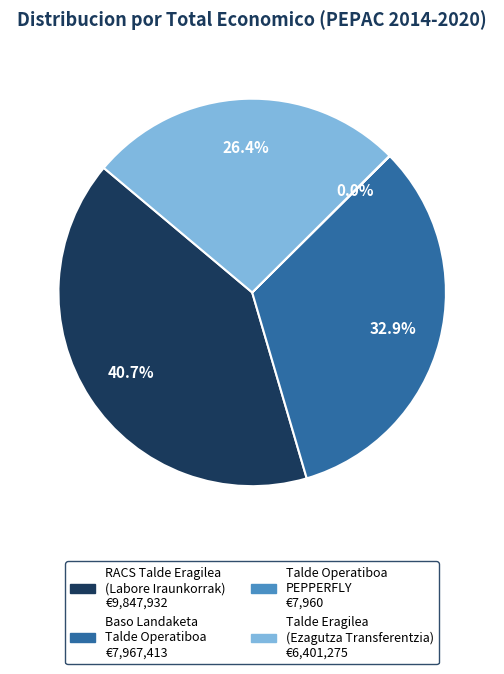

Does any single category account for the majority?

No